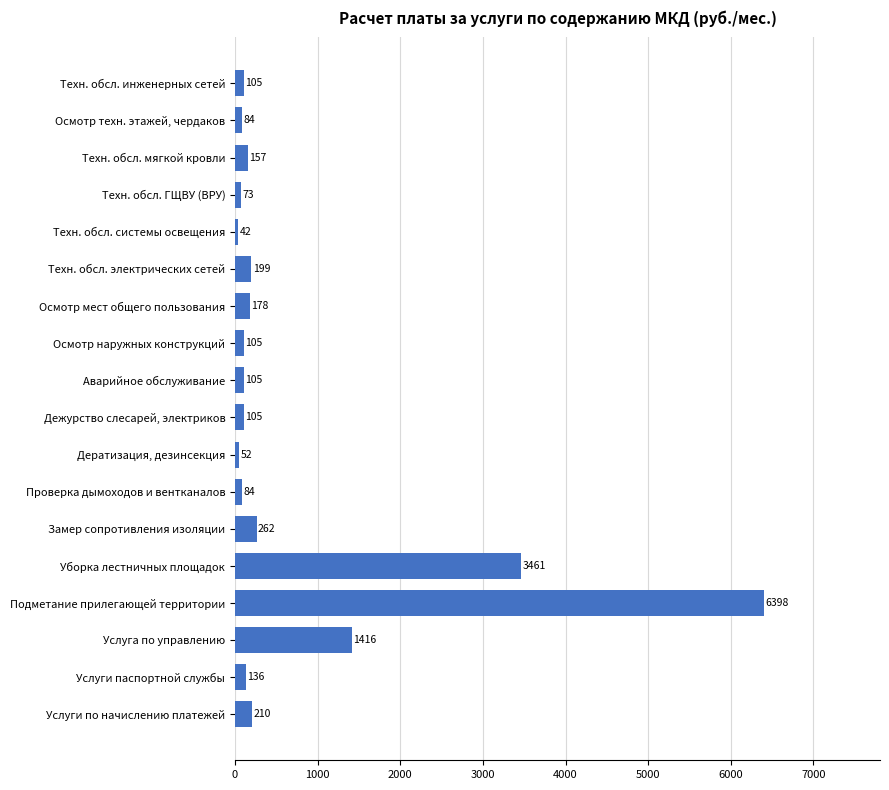

The chart shows a value of 42.0 at Техн. обсл. системы освещения. True or false?

True